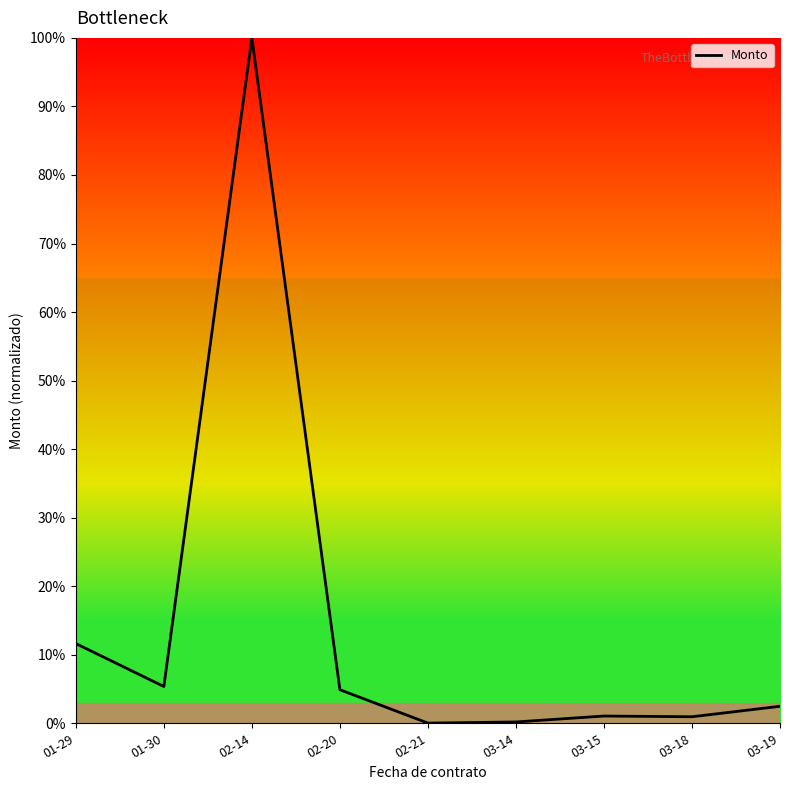

At which label does the data first exceed 2?

01-29